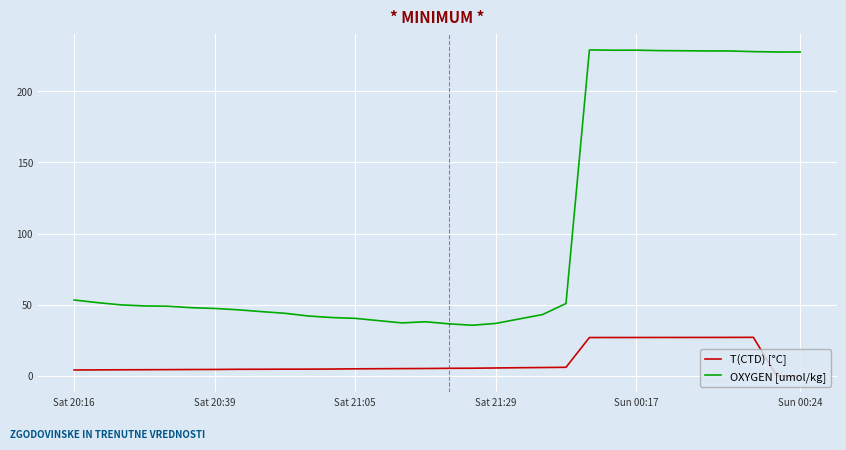

Rank the series by their average value, from lowest to highest.

T(CTD) [°C], OXYGEN [umol/kg]